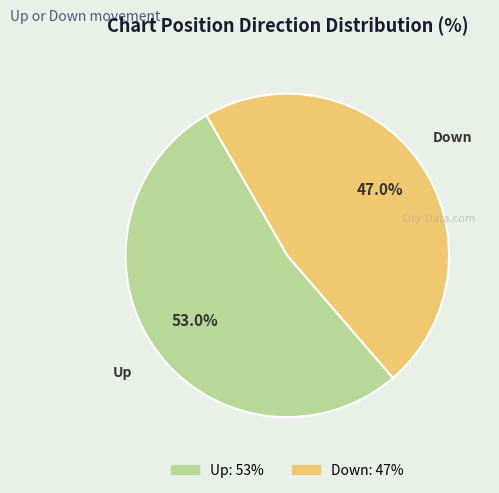

To the nearest percent, what is the difference between the Up and Down slice percentages?

6%